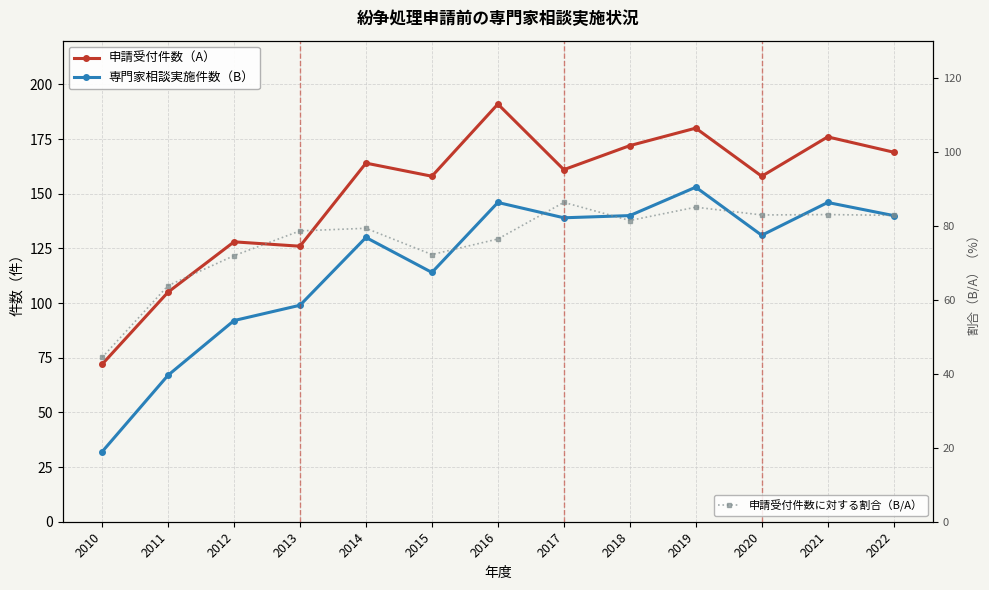

Does the chart have visible grid lines?

Yes